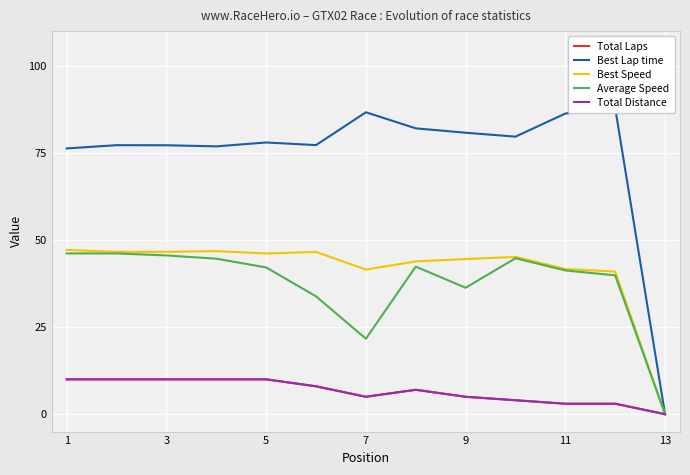

What are all the series names shown in the legend?

Total Laps, Best Lap time, Best Speed, Average Speed, Total Distance